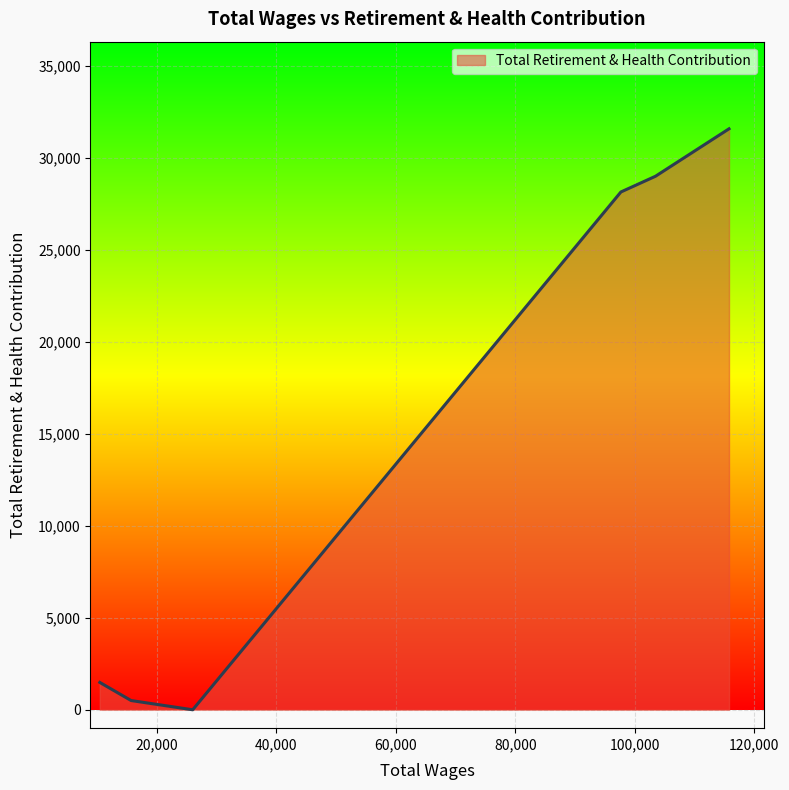

True or false: the data has more than 0 interior local peaks.

False